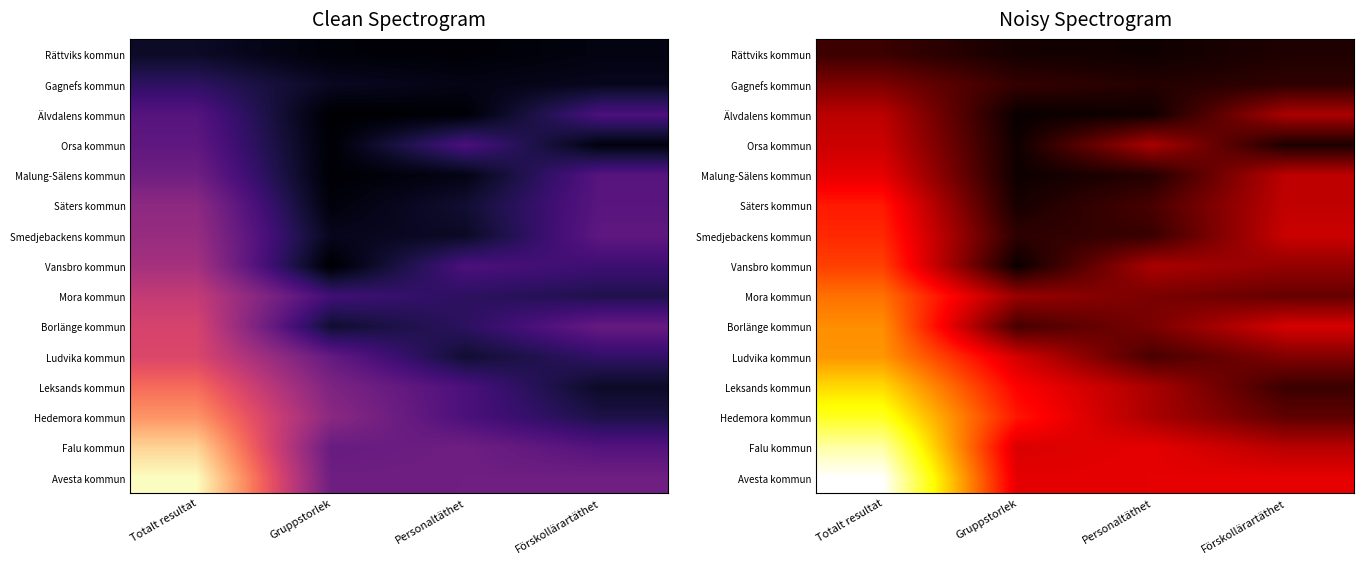

True or false: Vansbro kommun has a value of 776 at Totalt resultat.

False